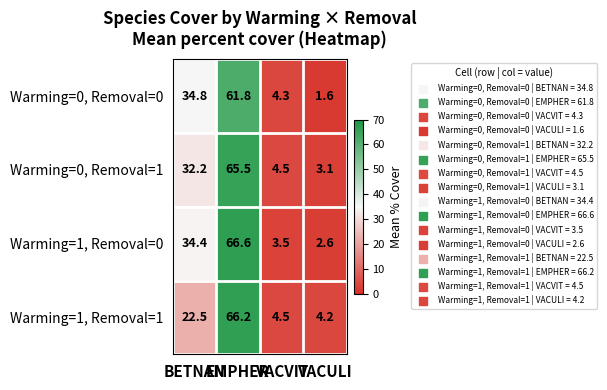

Which series has the widest spread of values?

Warming=1, Removal=0